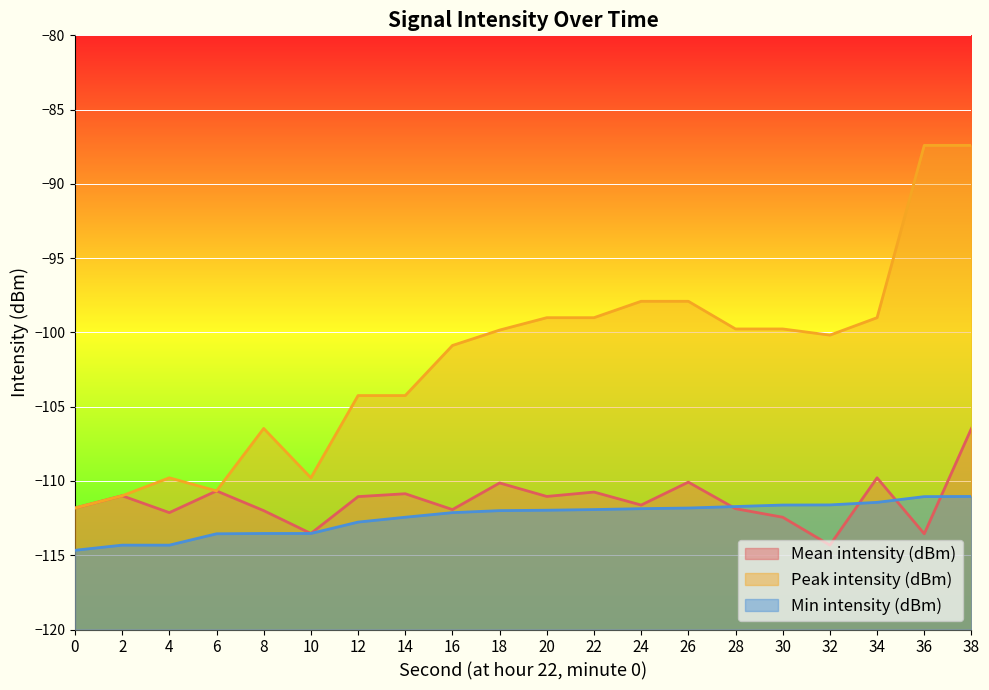

List the labels in order of Min intensity (dBm) value, smallest first.

0, 2, 4, 6, 8, 10, 12, 14, 16, 18, 20, 22, 24, 26, 28, 30, 32, 34, 36, 38